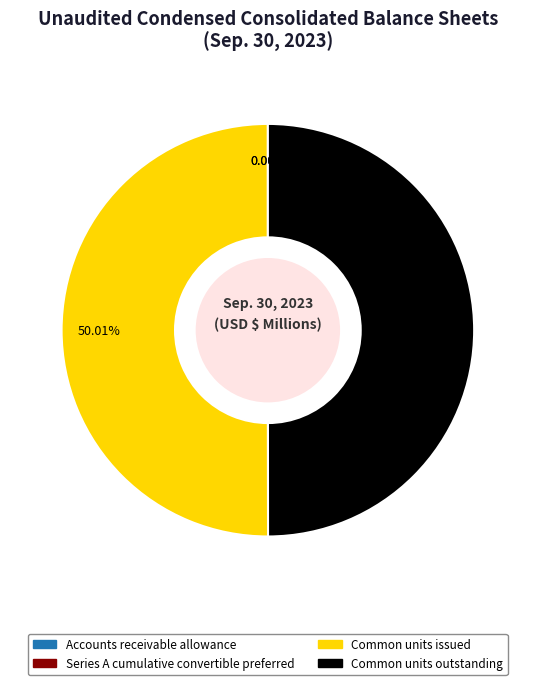

What percentage is the Common units outstanding slice, to the nearest percent?

50%